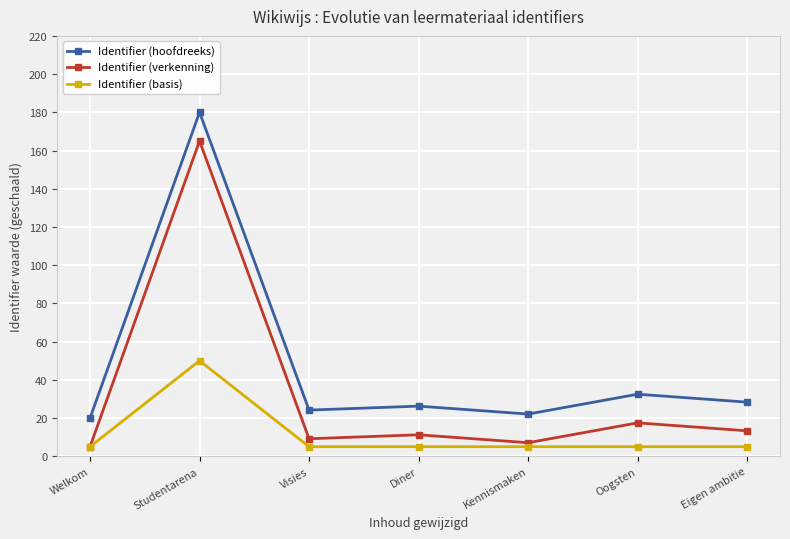

Does the chart display data point markers on the line(s)?

Yes